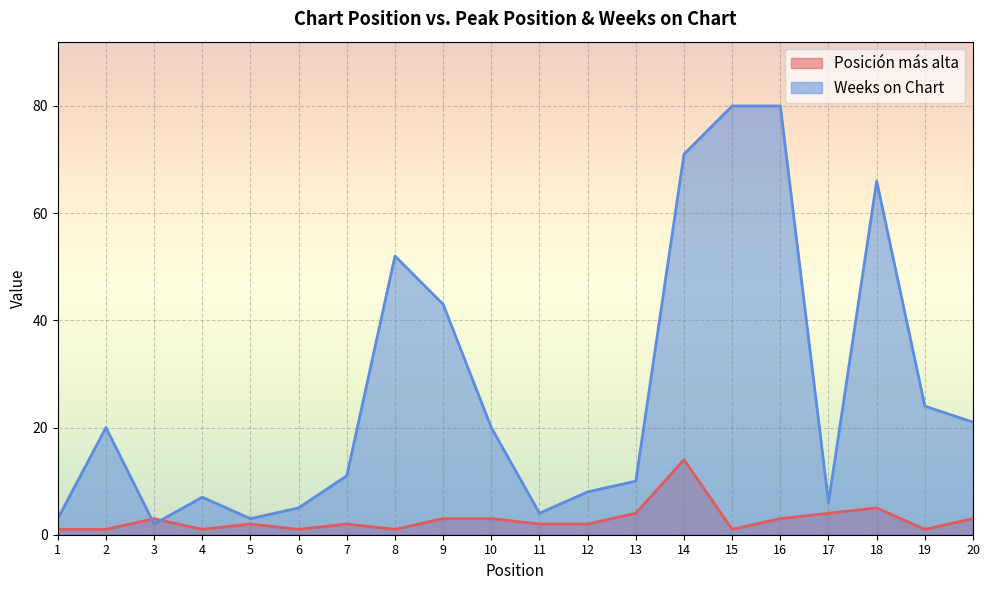

How many intersections are there between Posición más alta and Weeks on Chart?

2